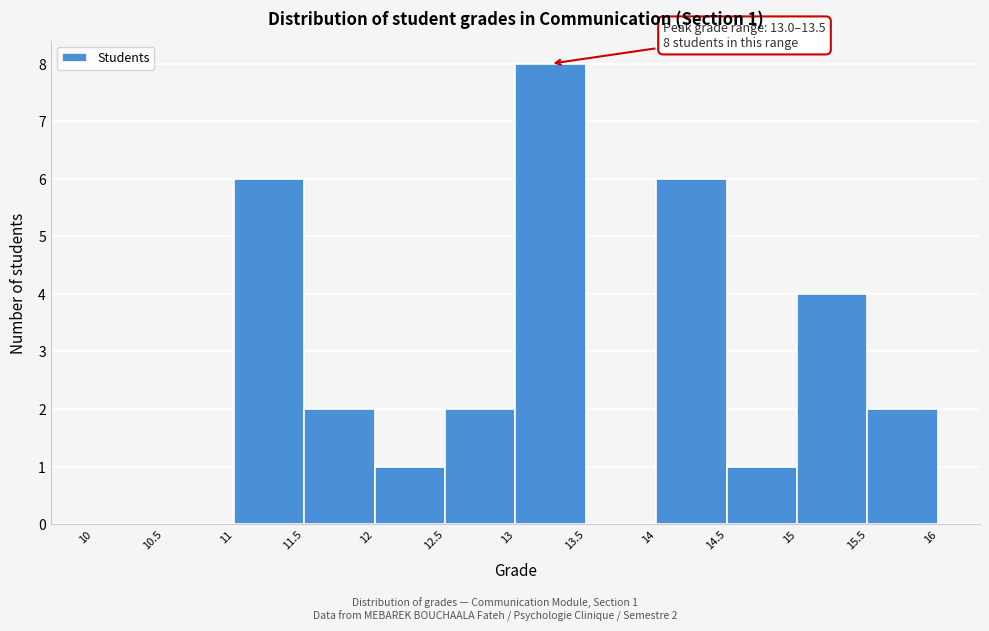

Over which range of the x-axis is the bar tallest?

13 to 13.5